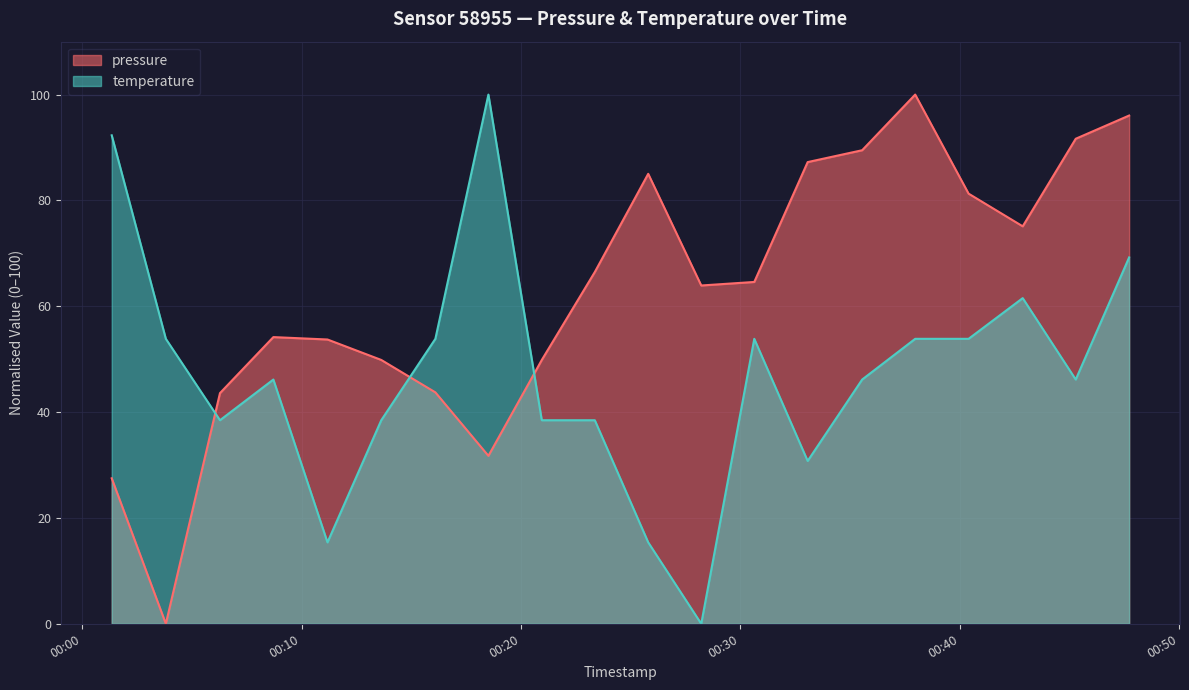

How many values in the temperature series exceed 46?

12